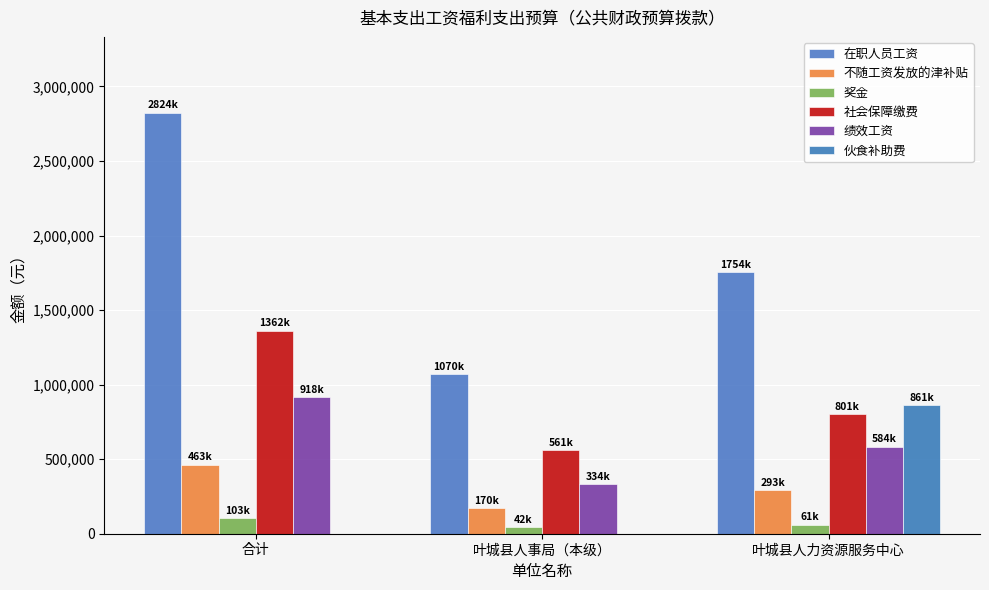

Count the number of categories in the chart.

3